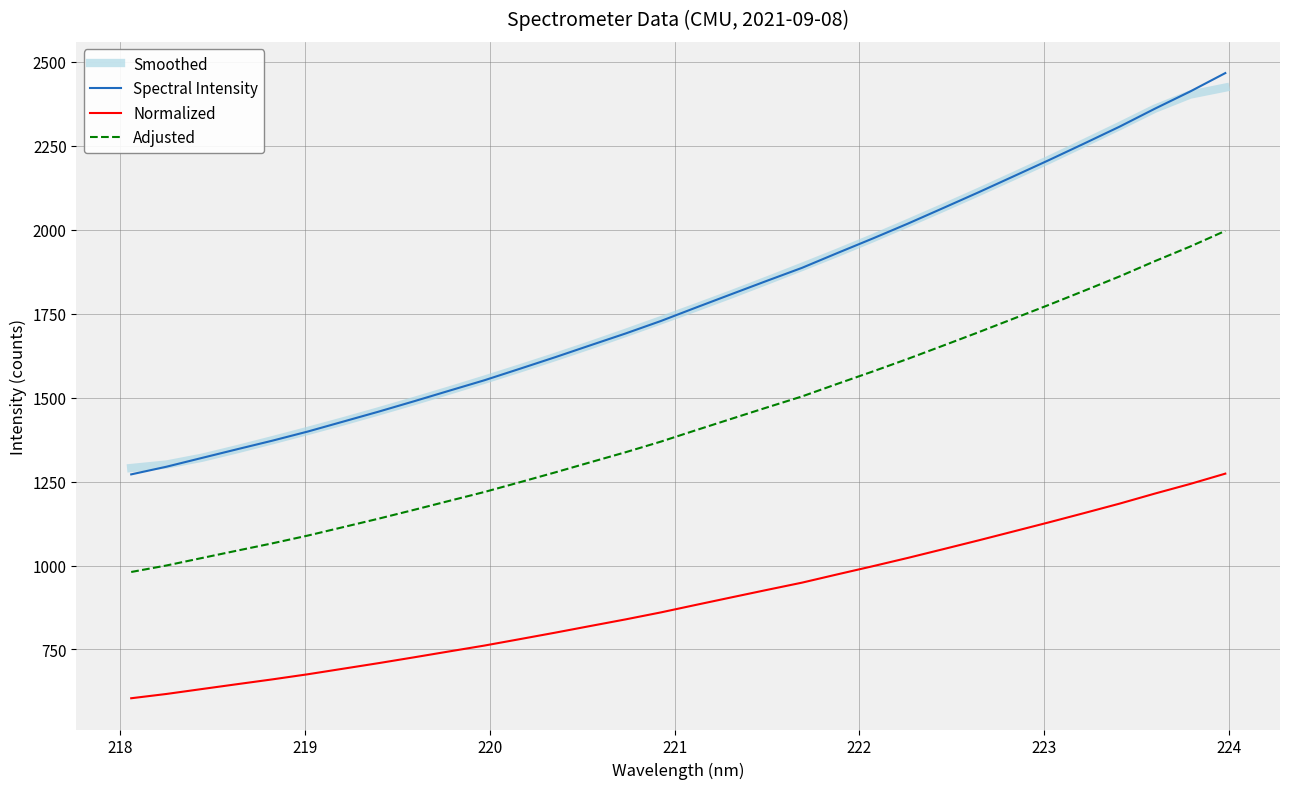

Which series has the widest spread of values?

Spectral Intensity